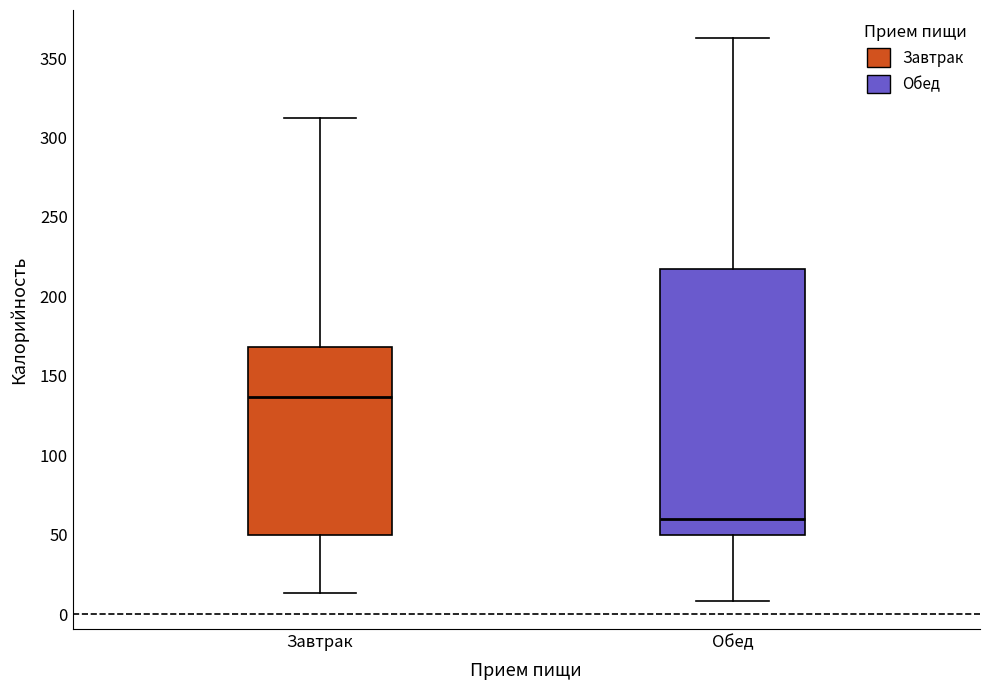

Comparing the boxes themselves (not the whiskers), which one is the tallest?

Обед